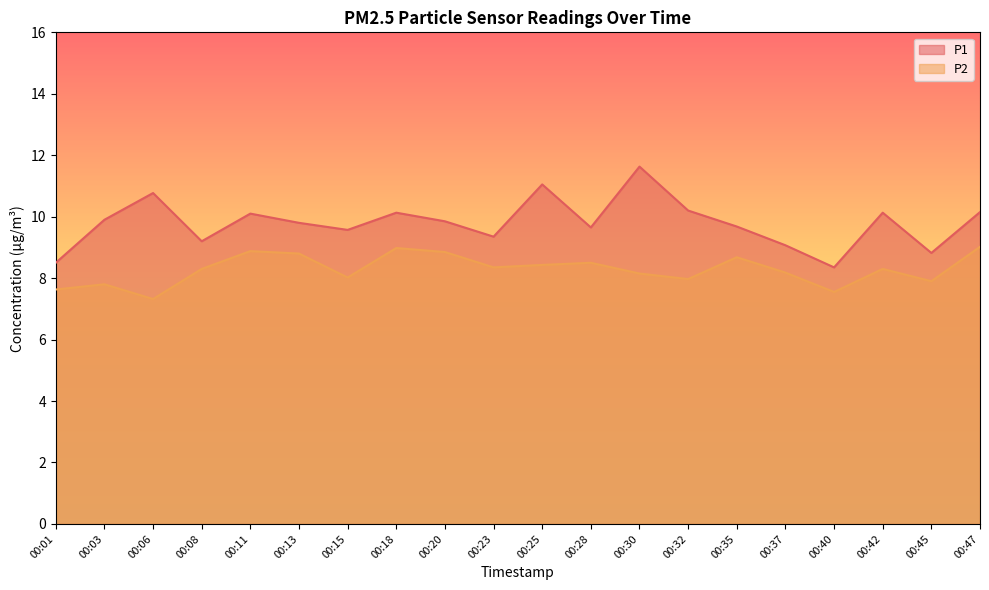

How many data points in P2 are above 8?

14